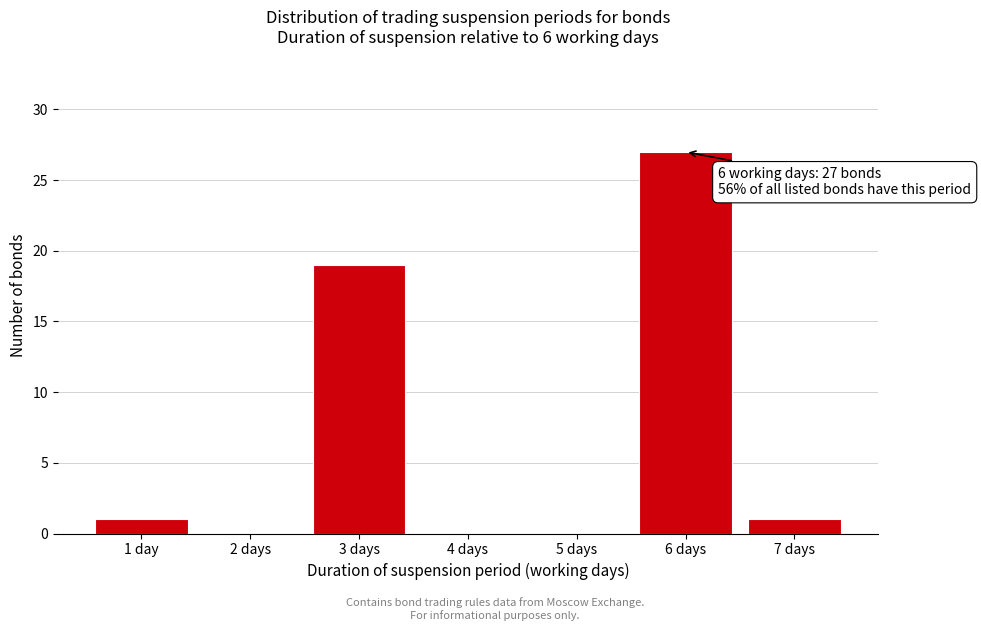

Reading left to right, list all the values displayed in this chart.

1 day=1	2 days=0	3 days=19	4 days=0	5 days=0	6 days=27	7 days=1